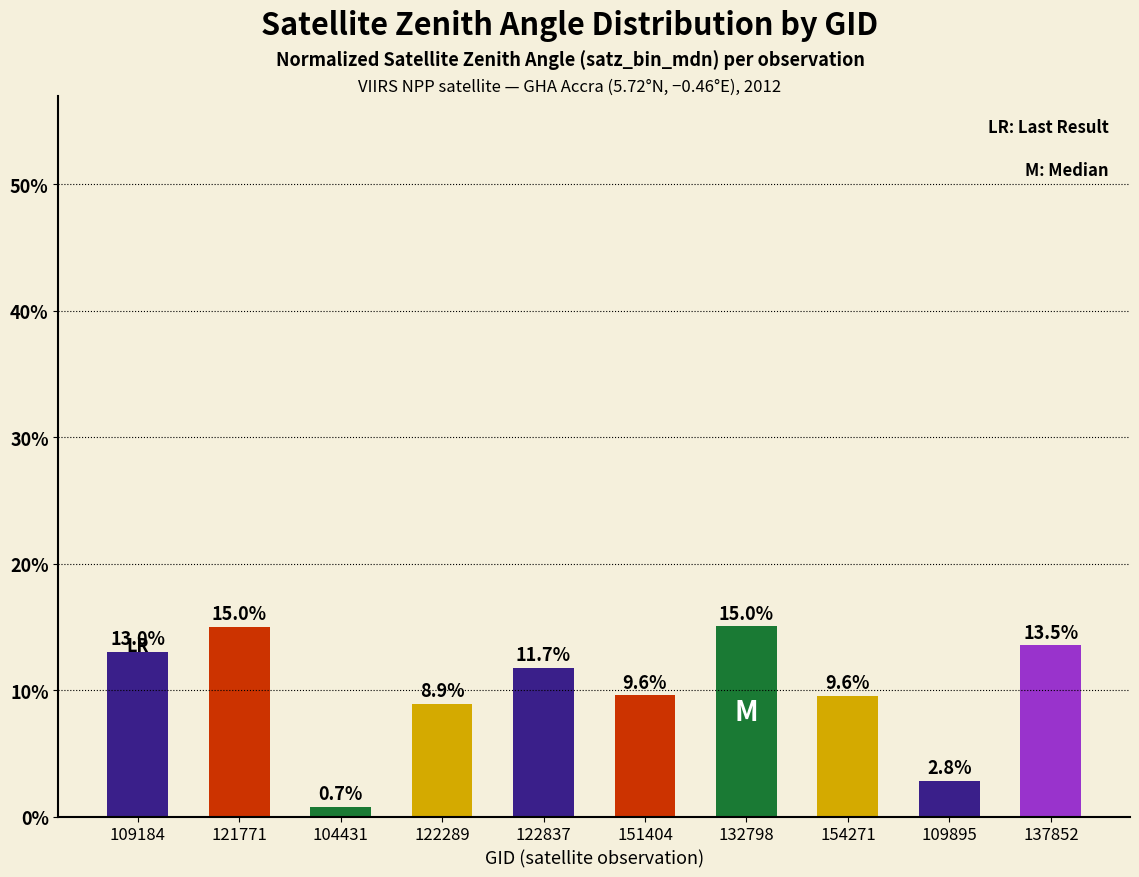

What is the label of the 10th bar from the left?

137852